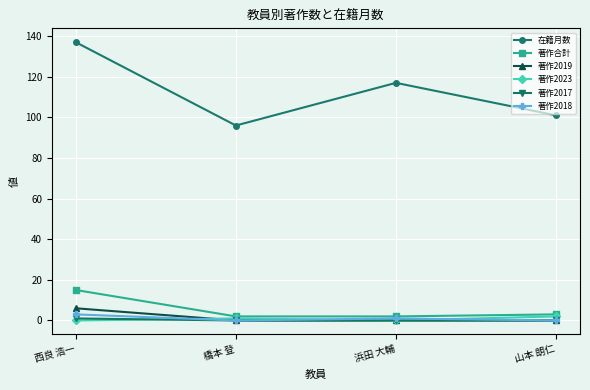

Which series has the largest range (max minus min)?

在籍月数